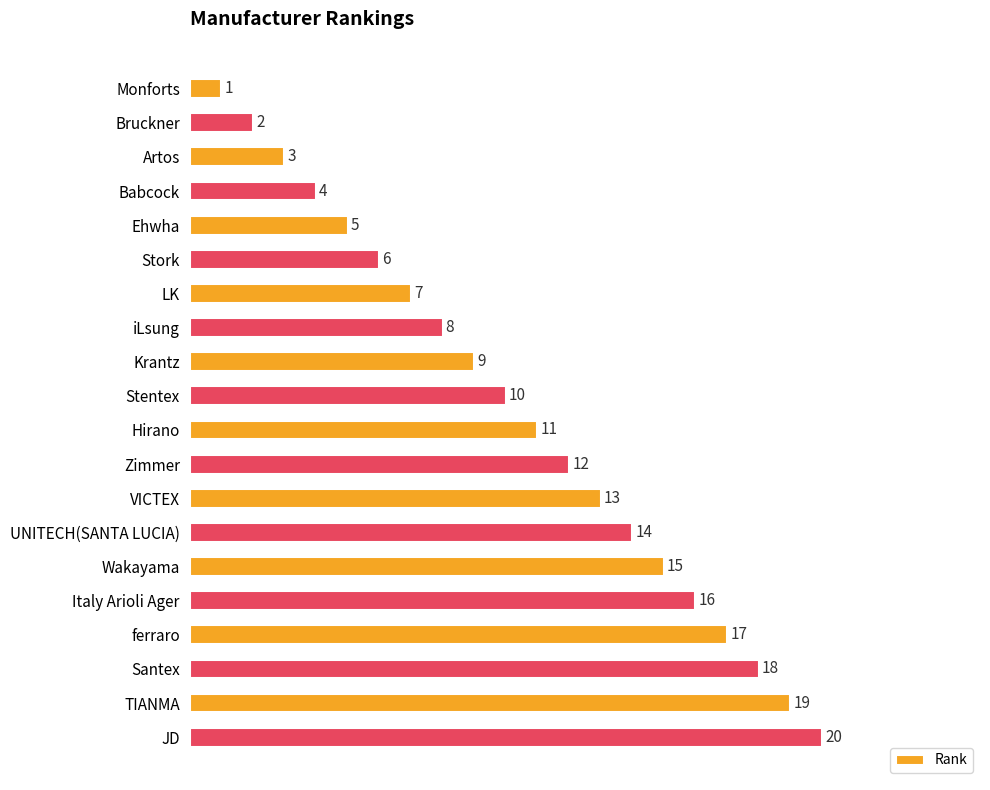

Is it true that the value at Hirano is 5?

False